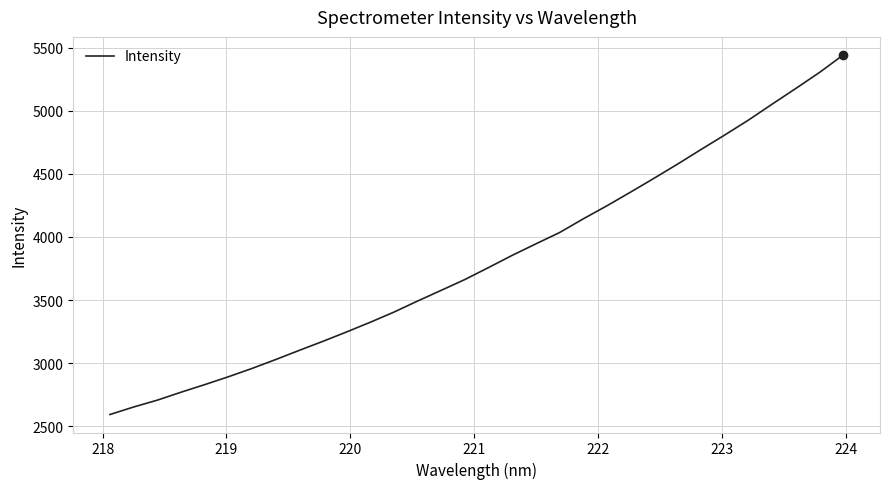

Does the chart display data point markers on the line(s)?

No